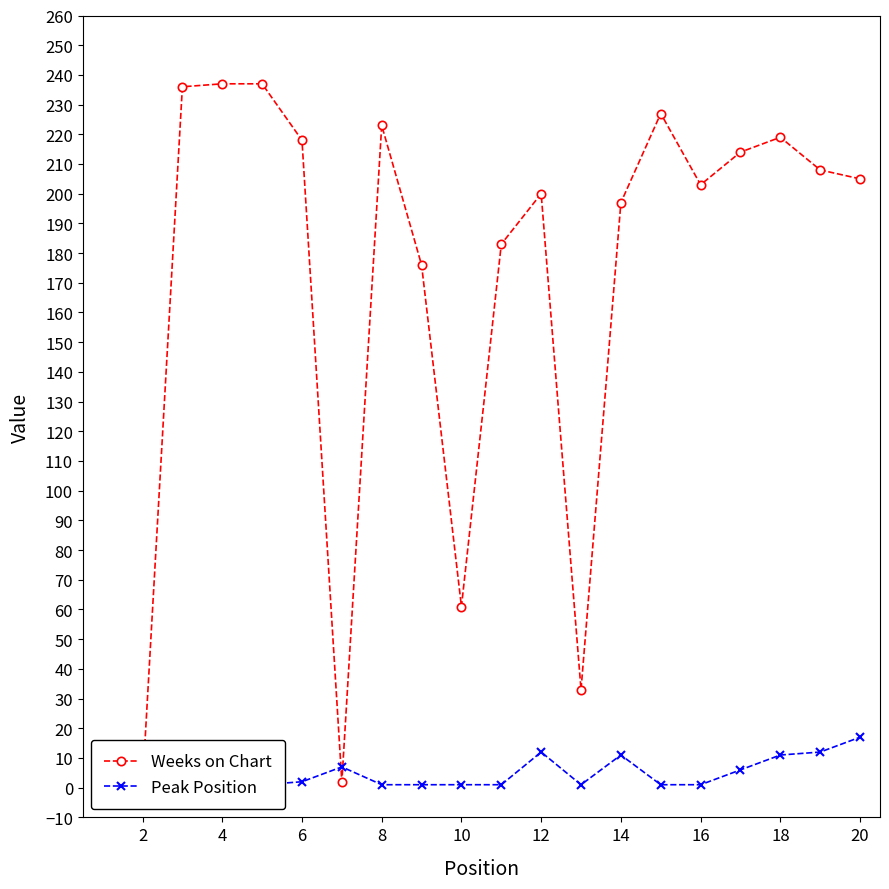

What is the greatest value displayed?

237